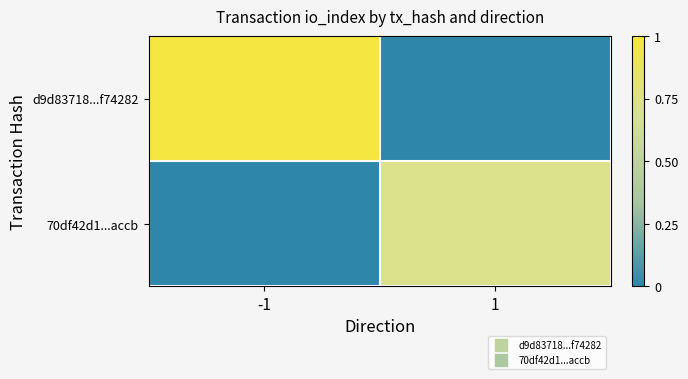

How many data points does each series have?

2